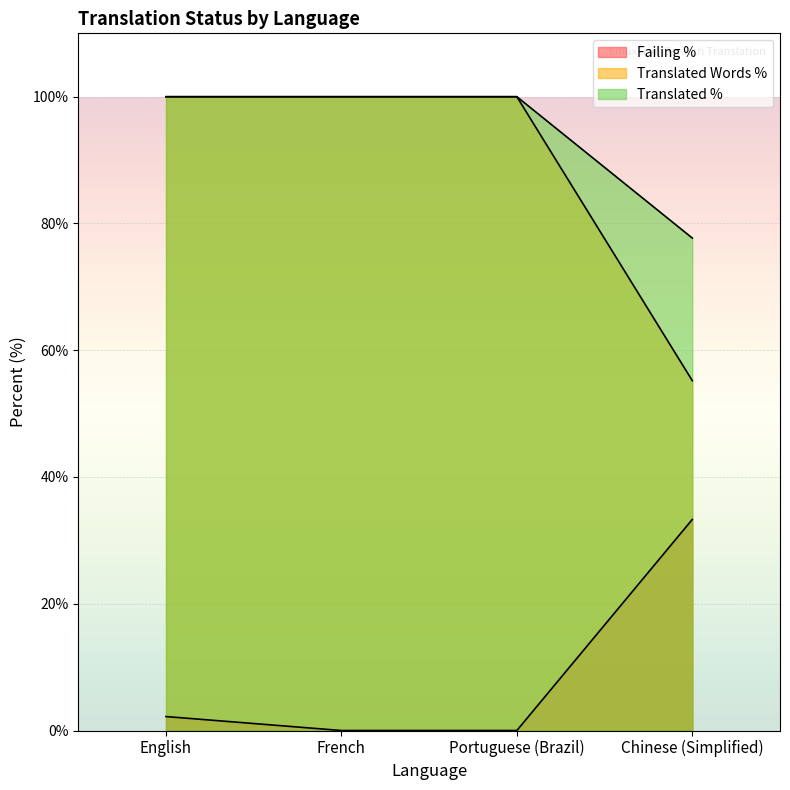

At which category is the sum across all series the highest?

English